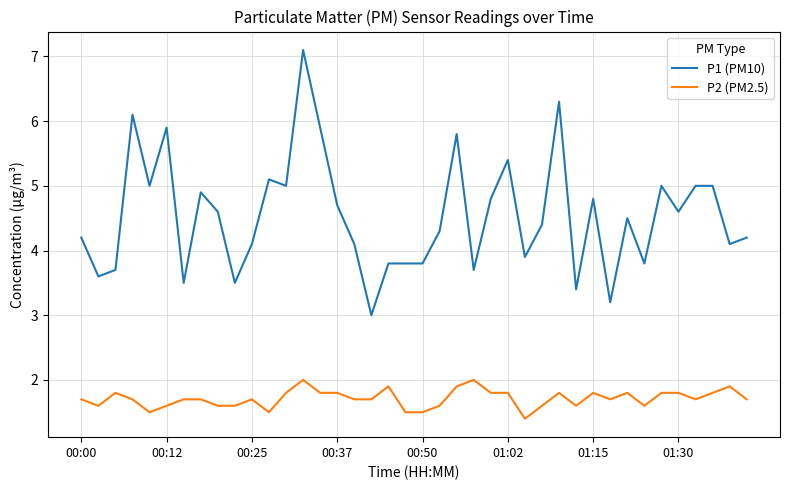

What is the minimum value shown in the chart?

1.4